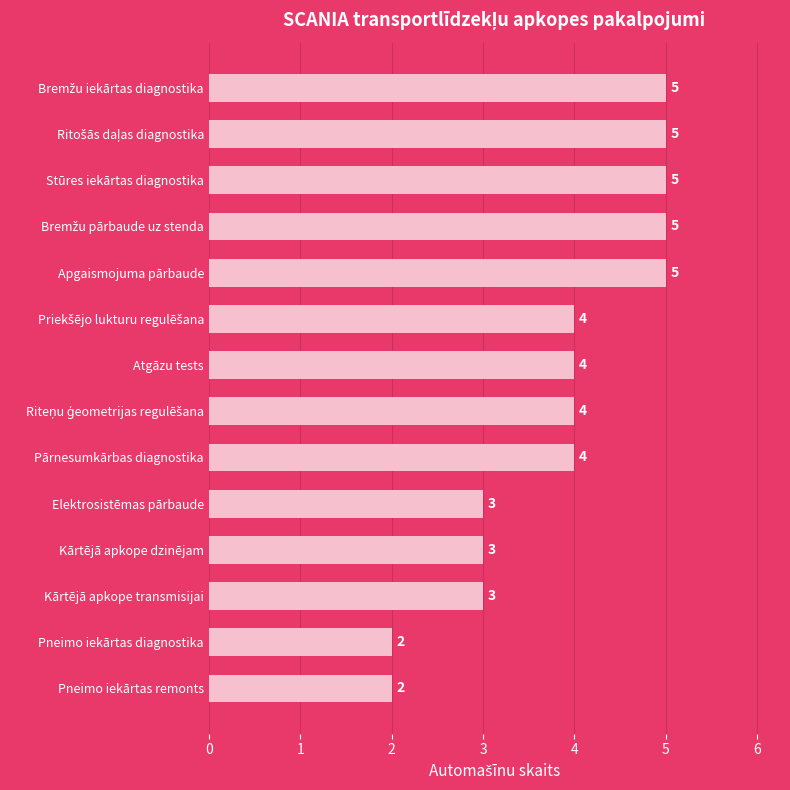

What is the value of the 6th bar from the top?

4